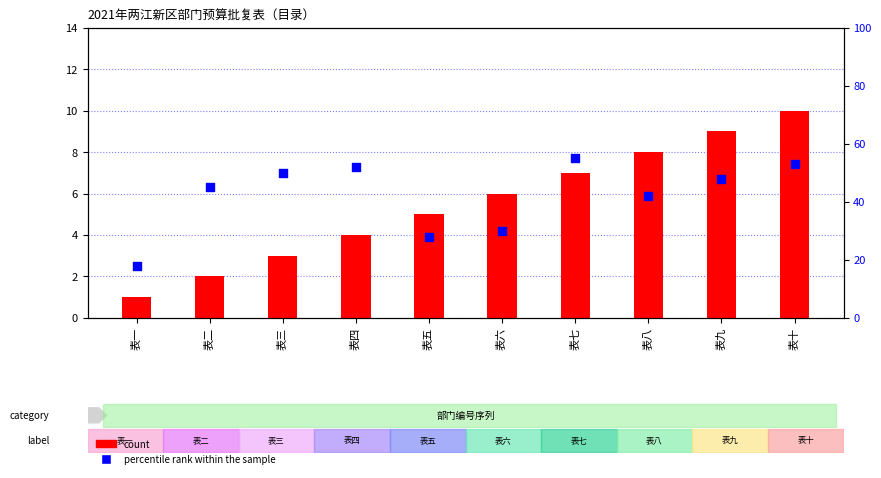

Is the value of count at 表六 greater than the value of percentile rank within the sample at 表四?

No